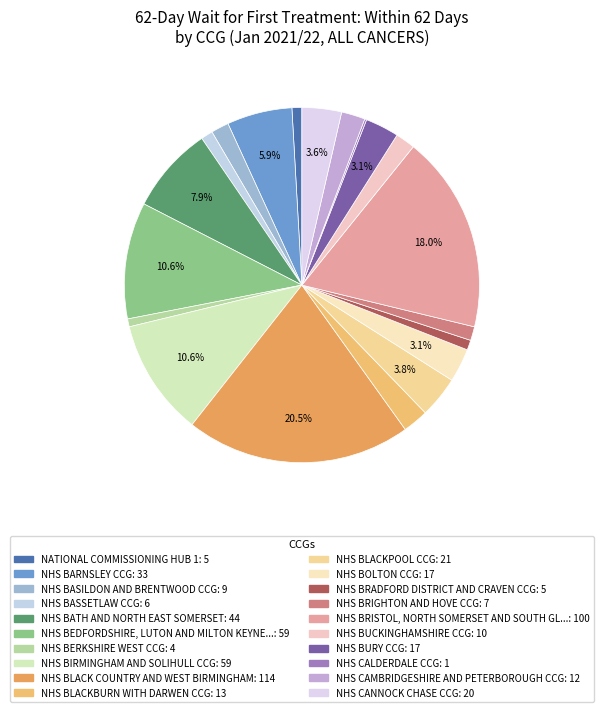

Is there any slice that represents more than half of the pie?

No